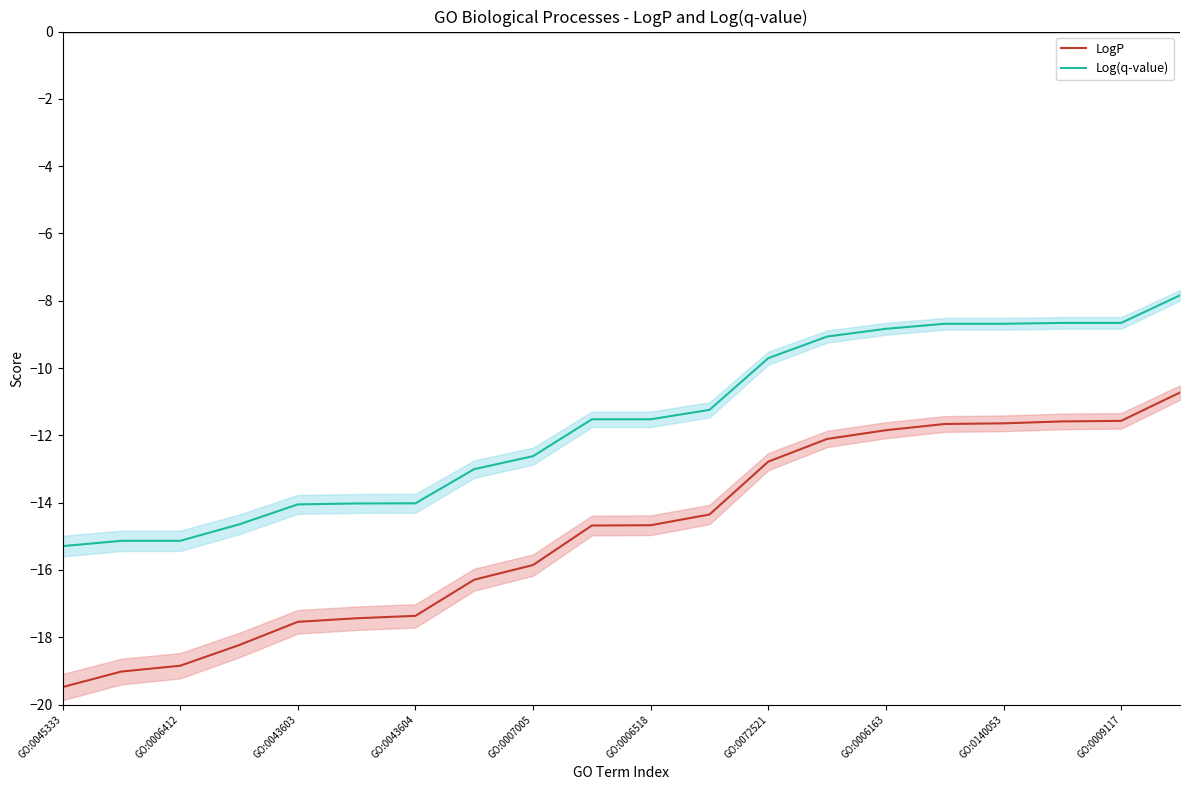

True or false: Log(q-value) and LogP intersect in this chart.

False